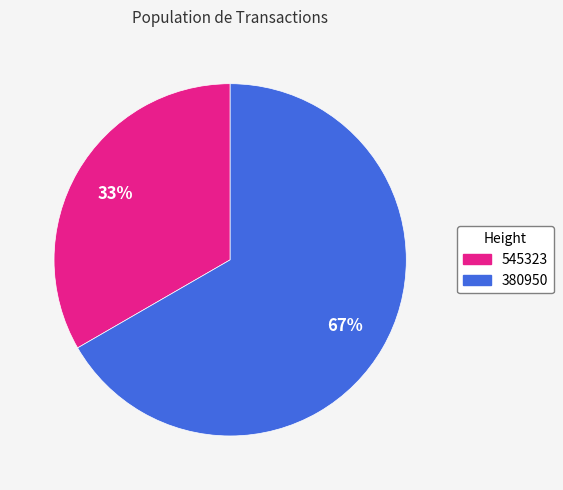

True or false: 380950 accounts for 53% of the total.

False